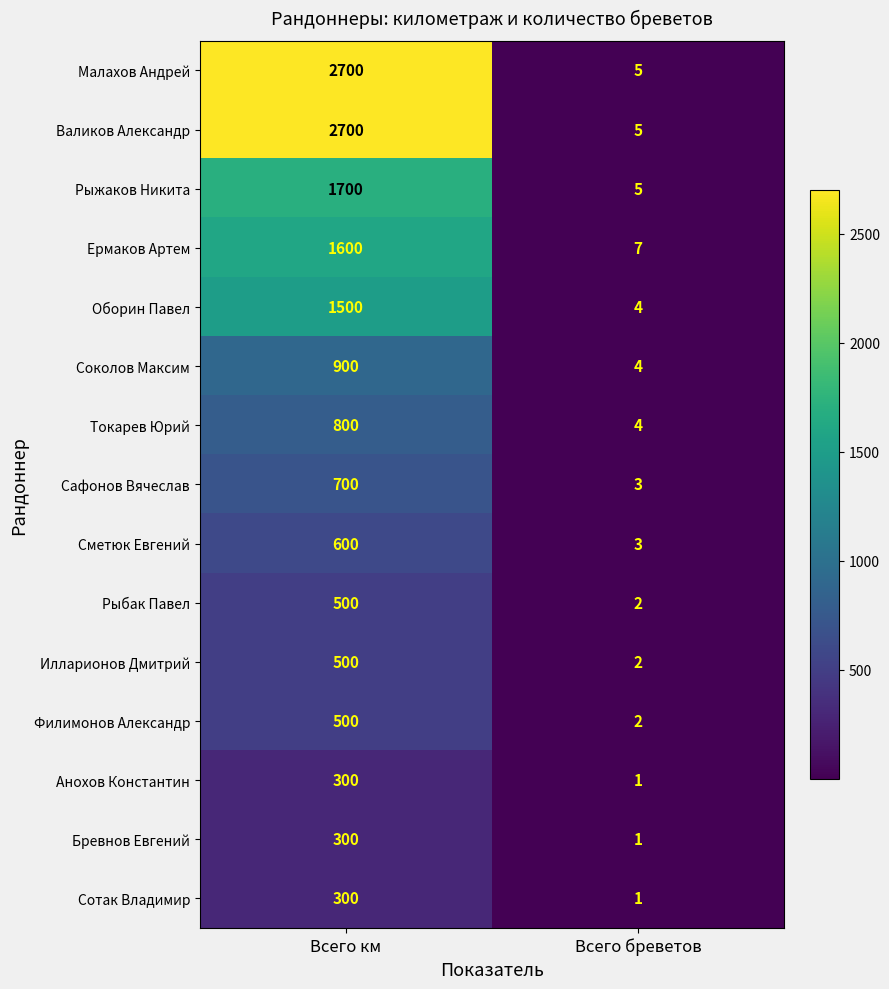

Where is Сметюк Евгений nearest to the value 301?

Всего бреветов